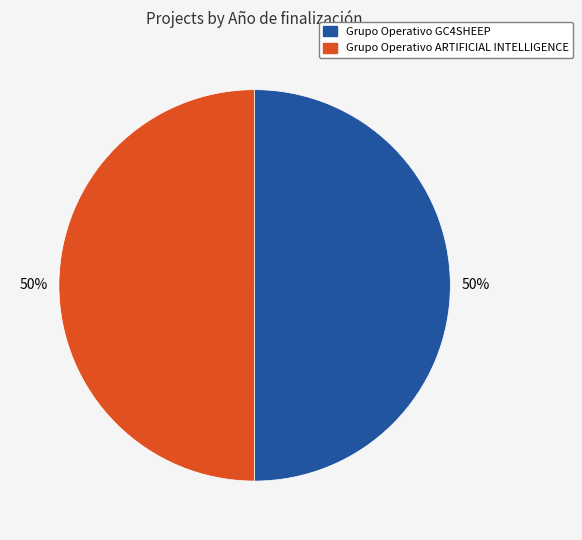

Is it true that Grupo Operativo ARTIFICIAL INTELLIGENCE is 50% of the pie?

True